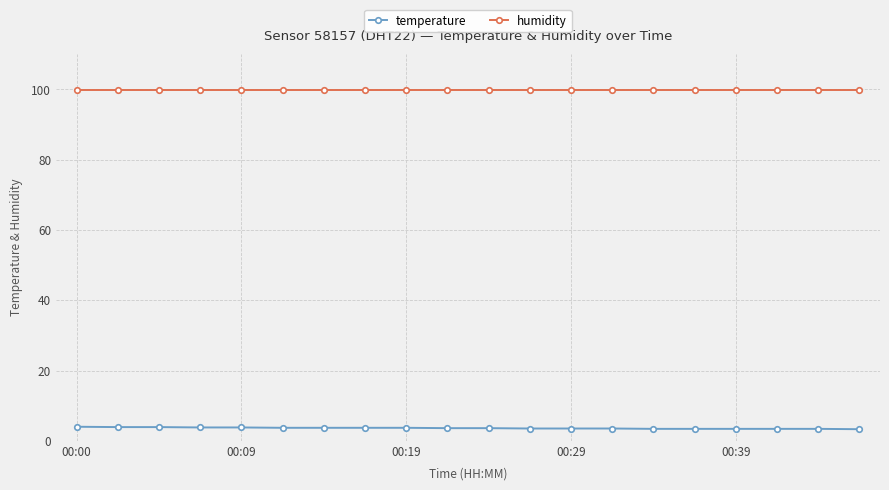

What is the sum of all temperature values?

72.2